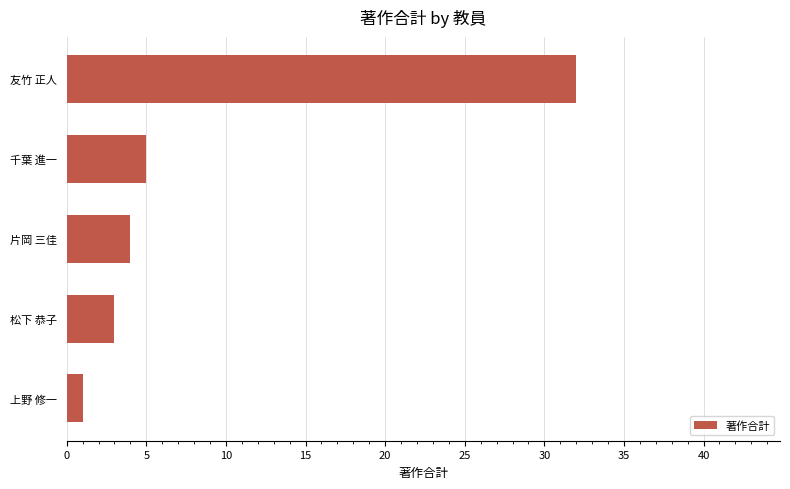

At which category does the chart reach its minimum across all series?

上野 修一